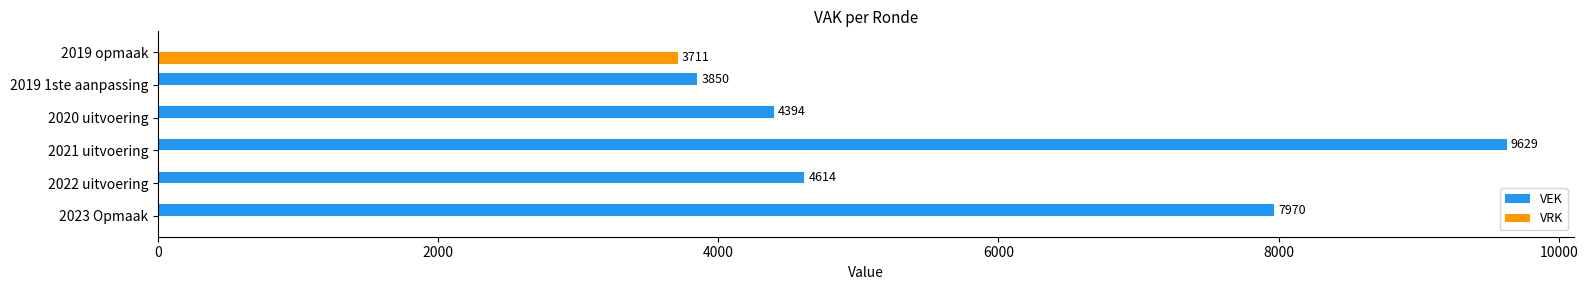

Between 2021 uitvoering and 2020 uitvoering, which series saw the biggest shift?

VEK